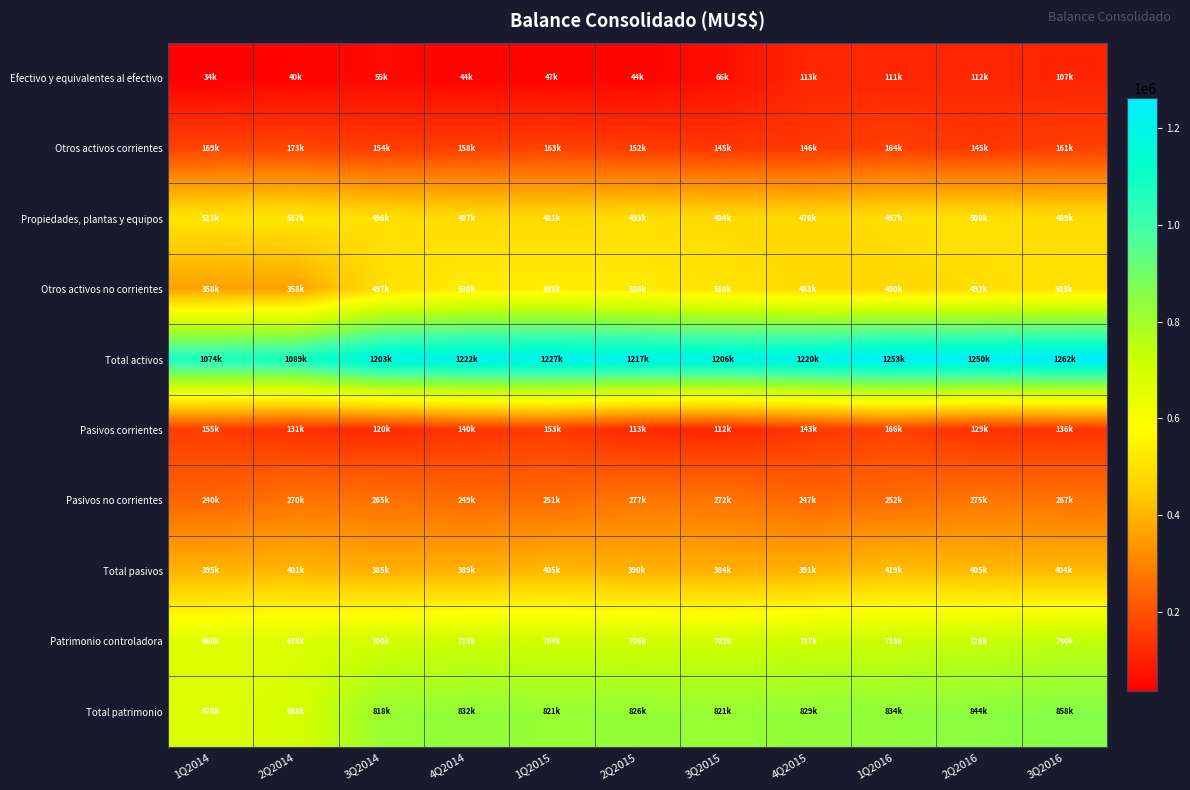

Rank the series by their maximum value, from highest to lowest.

Total activos, Total patrimonio, Patrimonio controladora, Otros activos no corrientes, Propiedades, plantas y equipos, Total pasivos, Pasivos no corrientes, Otros activos corrientes, Pasivos corrientes, Efectivo y equivalentes al efectivo